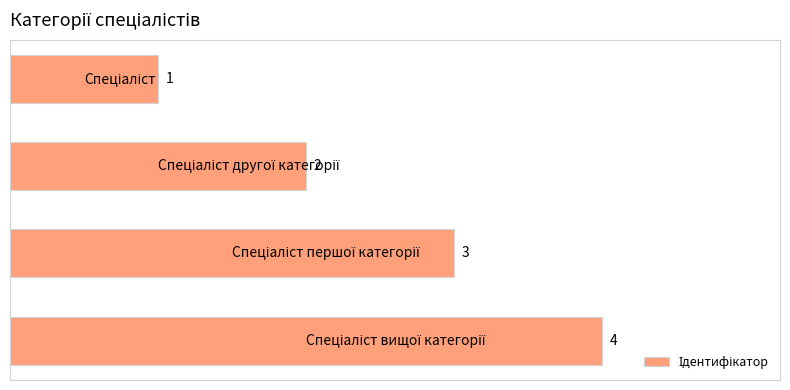

What is the value of the 2nd bar from the top?

2